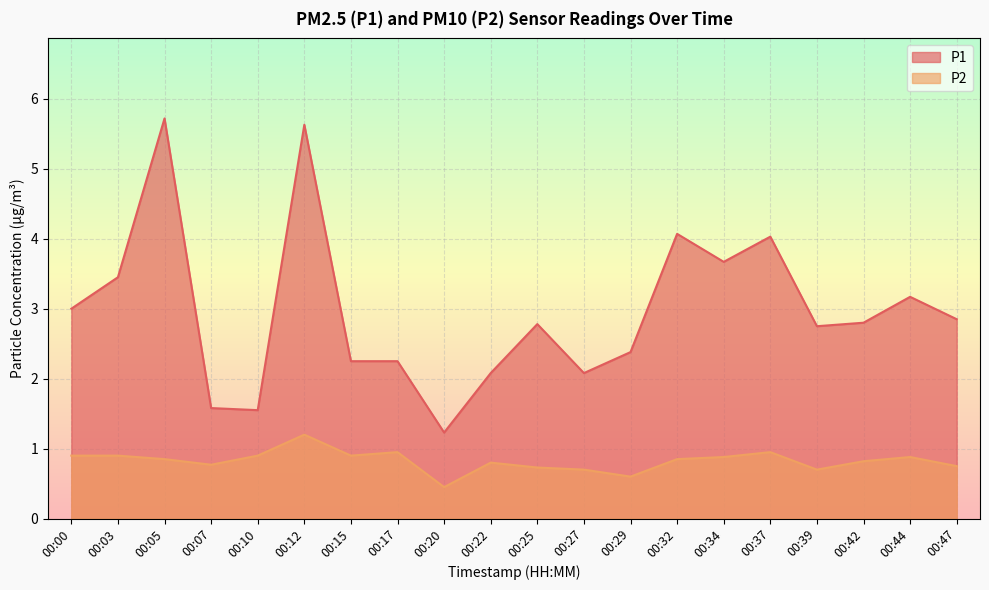

Which series has the widest spread of values?

P1